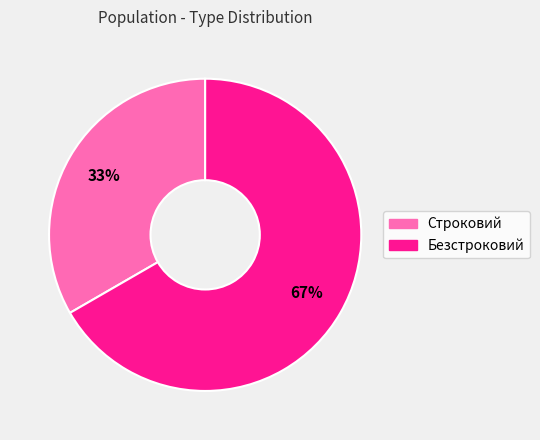

Between Строковий and Безстроковий, which is larger?

Безстроковий